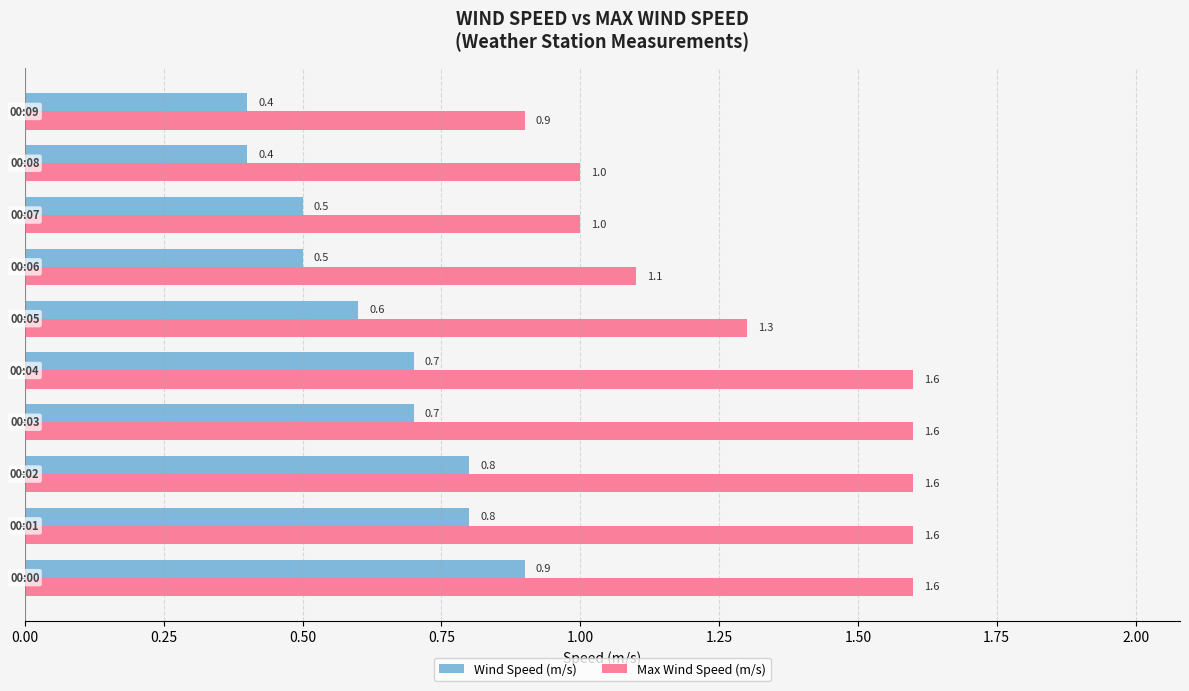

What is the difference between the maximum and minimum values in the Max Wind Speed (m/s) series?

0.7